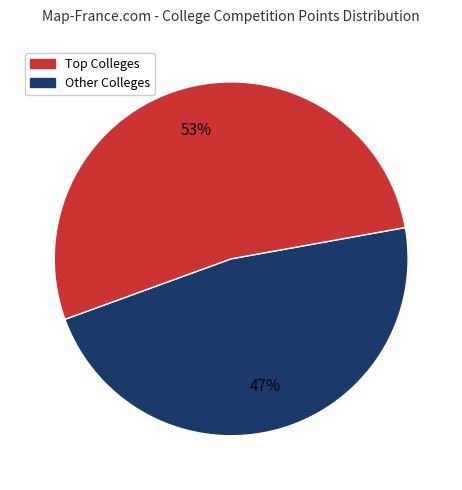

To the nearest percent, what is the average slice percentage?

50%